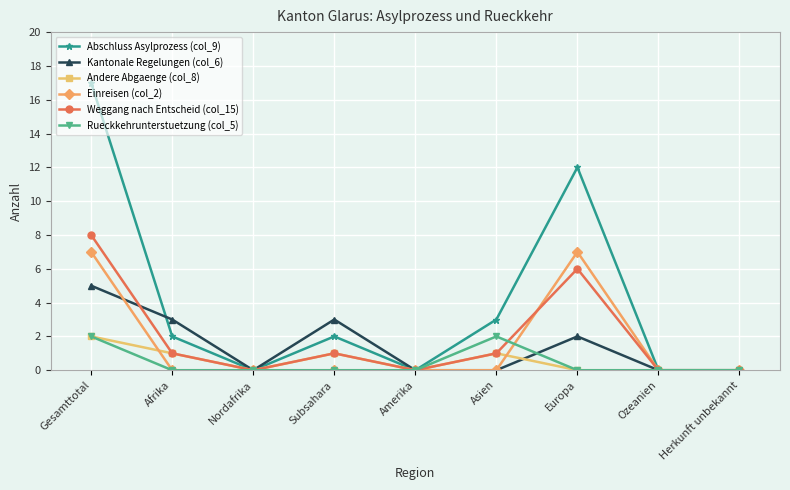

What is the sum of the Andere Abgaenge (col_8) values at Asien and Europa?

1